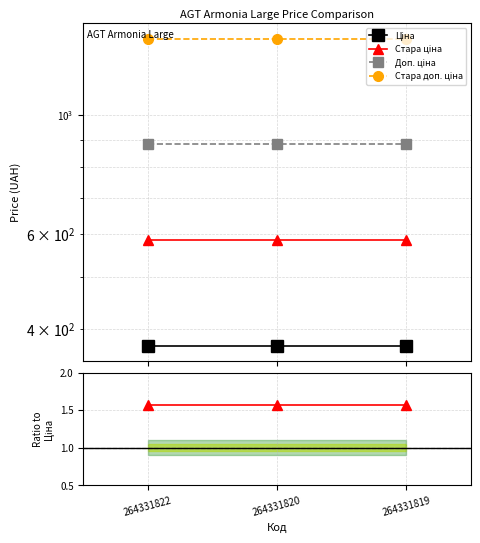

Where is Стара ціна nearest to the value 1?

264331822